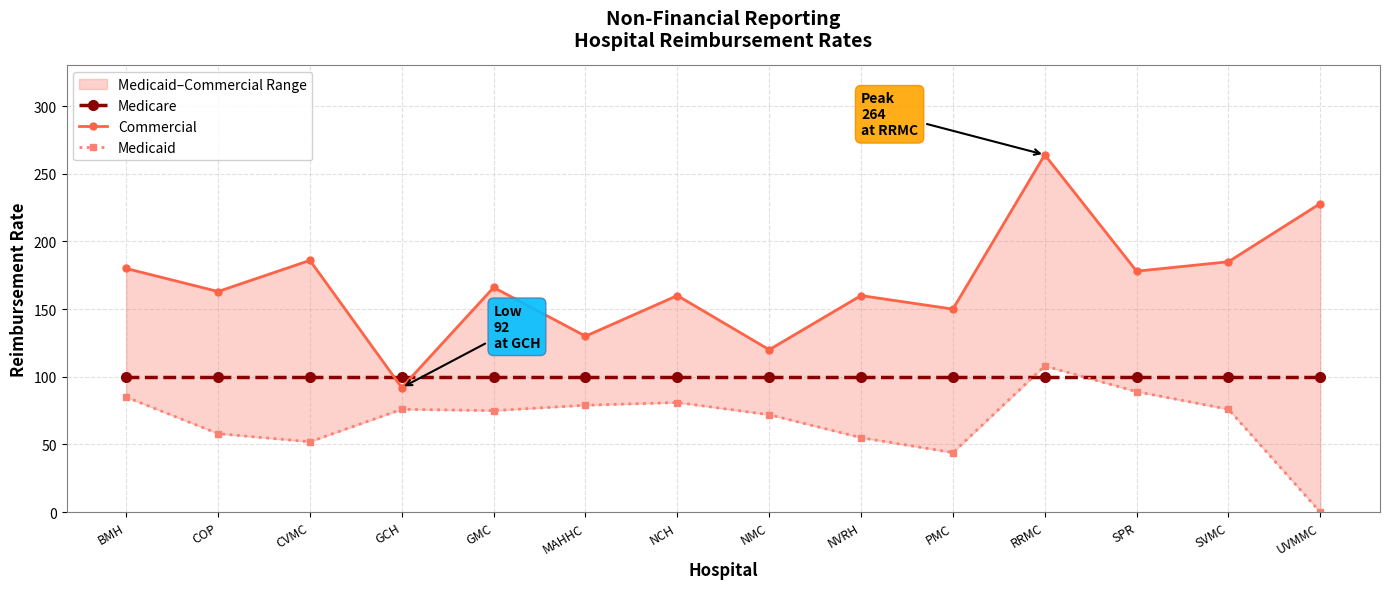

Reading left to right, extract all data points from this chart.

Medicare: 100	100	100	100	100	100	100	100	100	100	100	100	100	100
Commercial: 180	163	186	92	166	130	160	120	160	150	264	178	185	228
Medicaid: 85	58	52	76	75	79	81	72	55	44	108	89	76	0